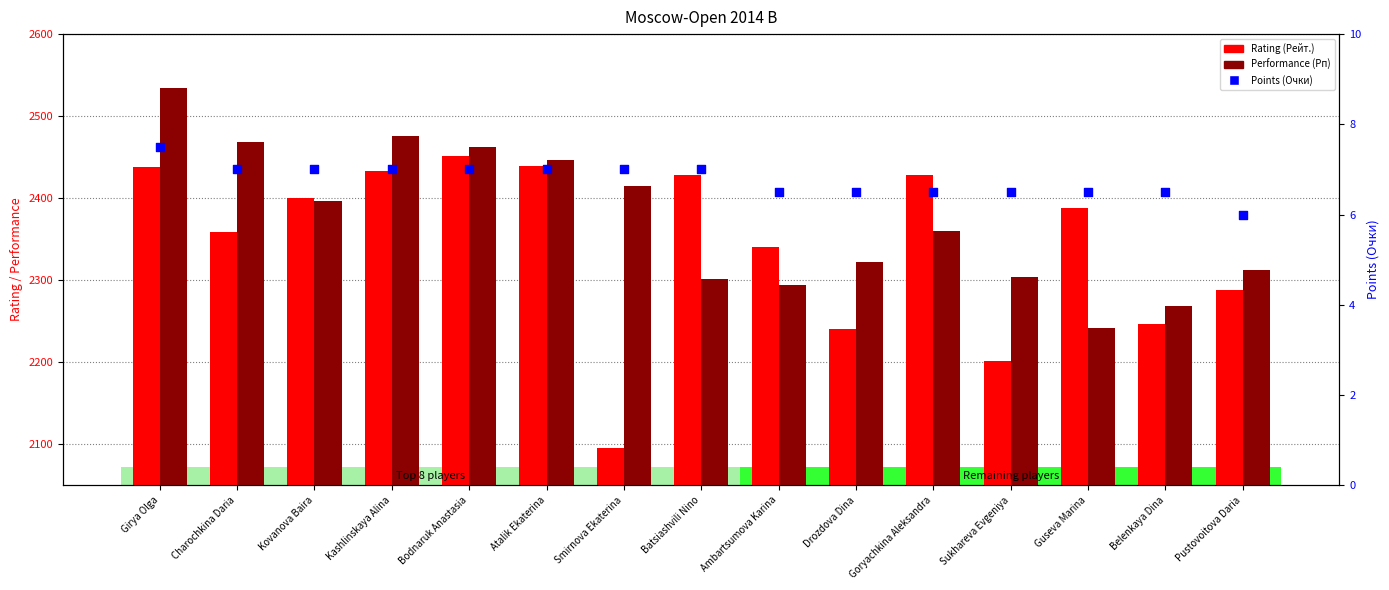

At which category is the sum across all series the highest?

Girya Olga